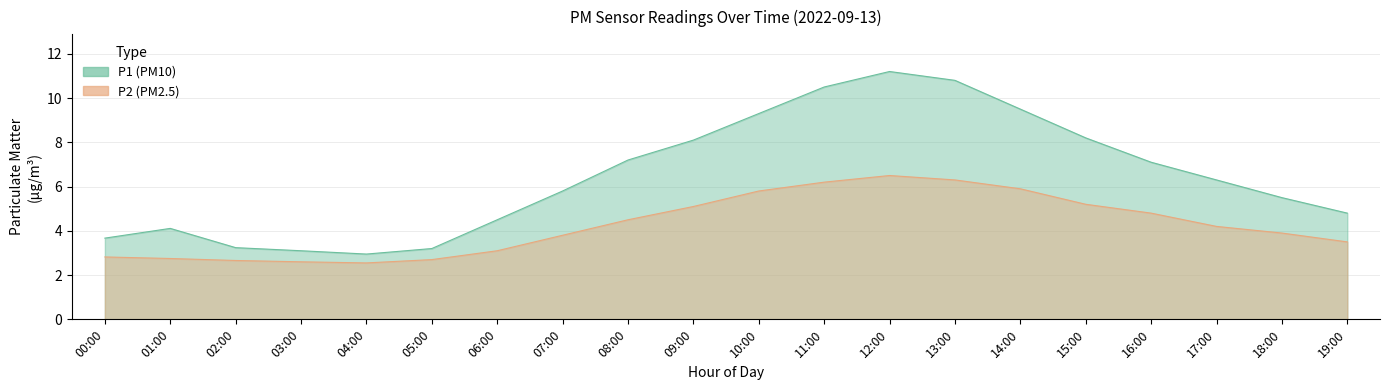

Where is P1 nearest to the value 7?

16:00